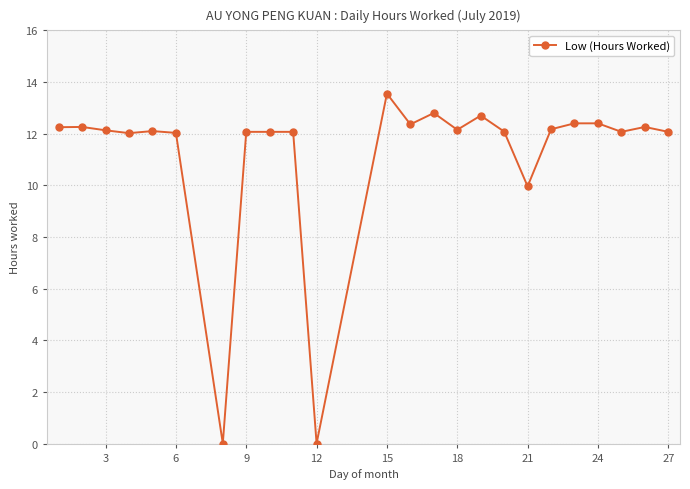

True or false: the data has more than 0 interior local peaks.

True